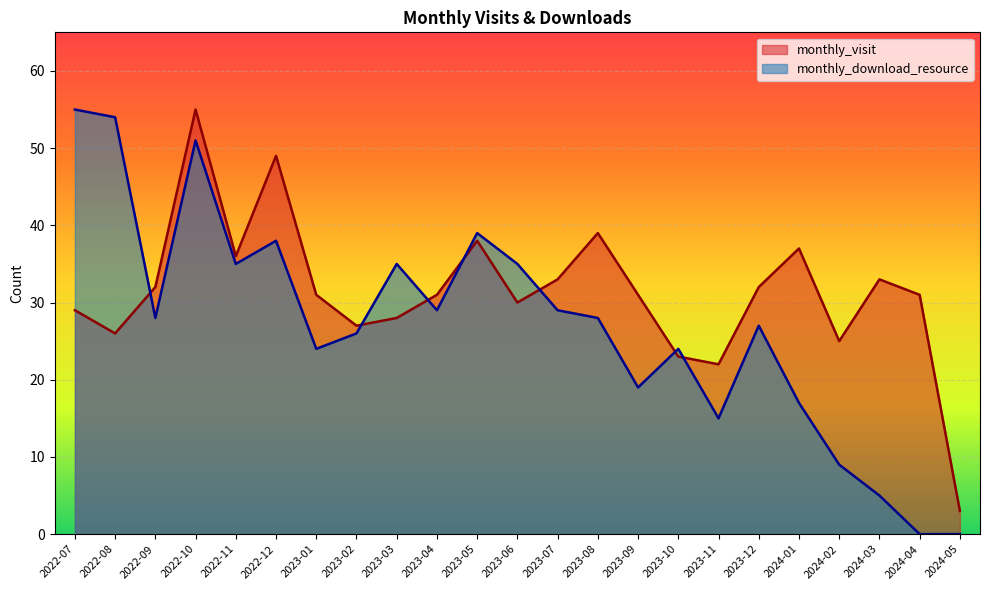

True or false: monthly_visit and monthly_download_resource intersect in this chart.

True